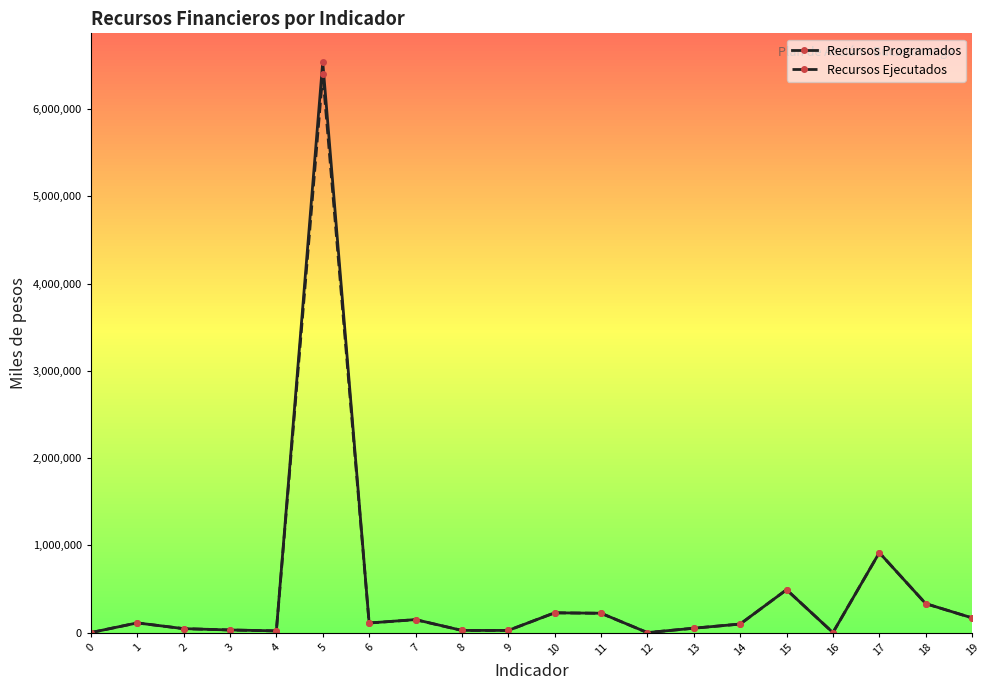

Where is Recursos Programados nearest to the value 3271271?

17